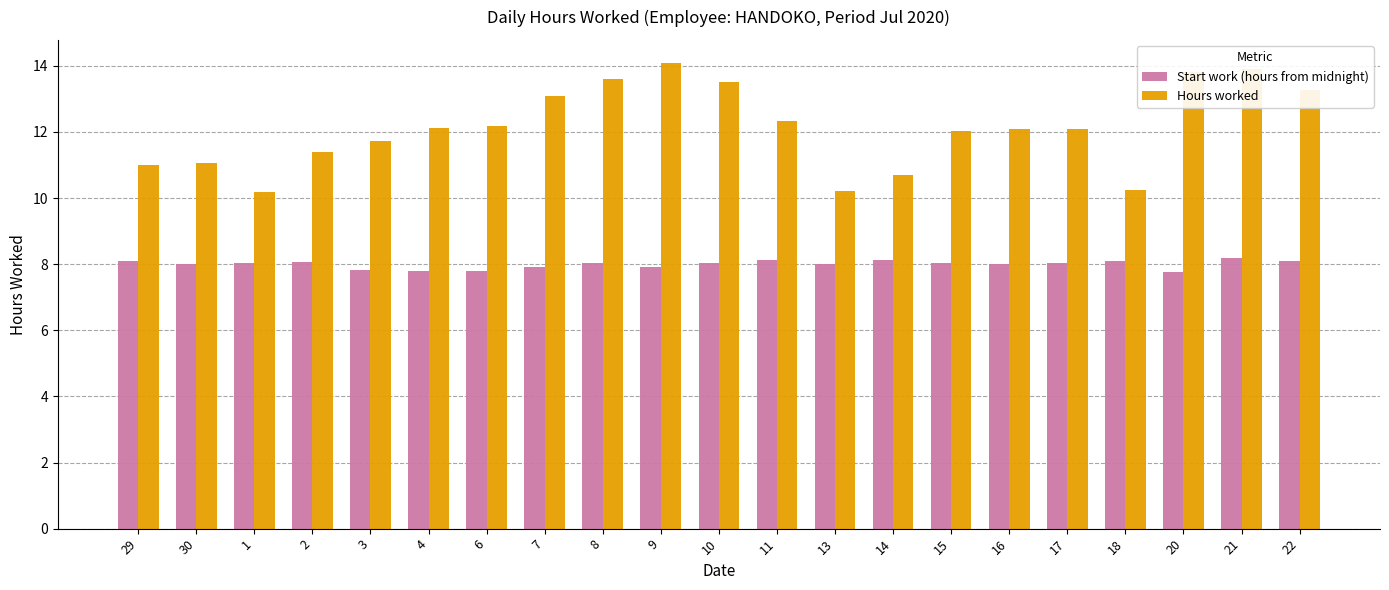

At 8, list the series in order from largest to smallest.

Hours worked, Start work (hours from midnight)